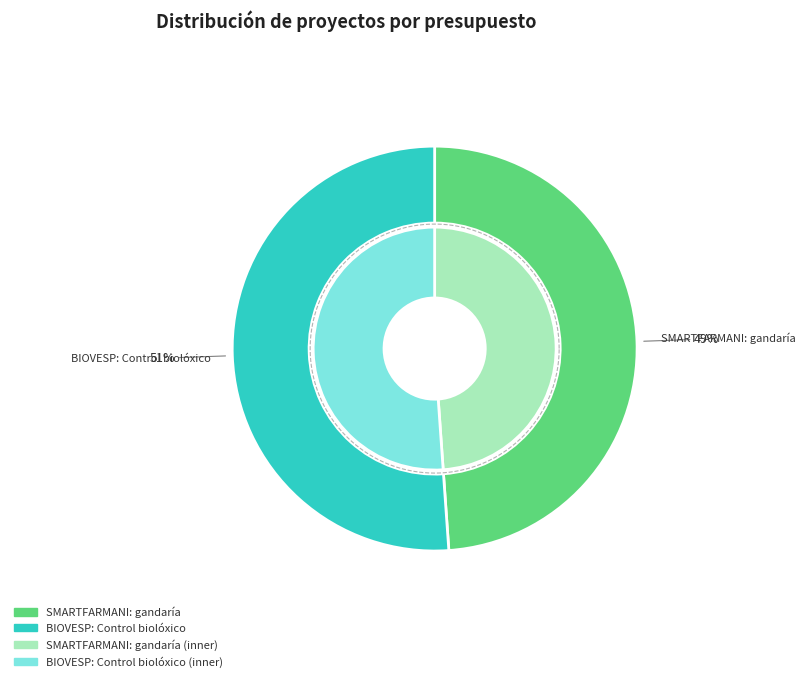

True or false: BIOVESP: Control biolóxico accounts for 59% of the total.

False